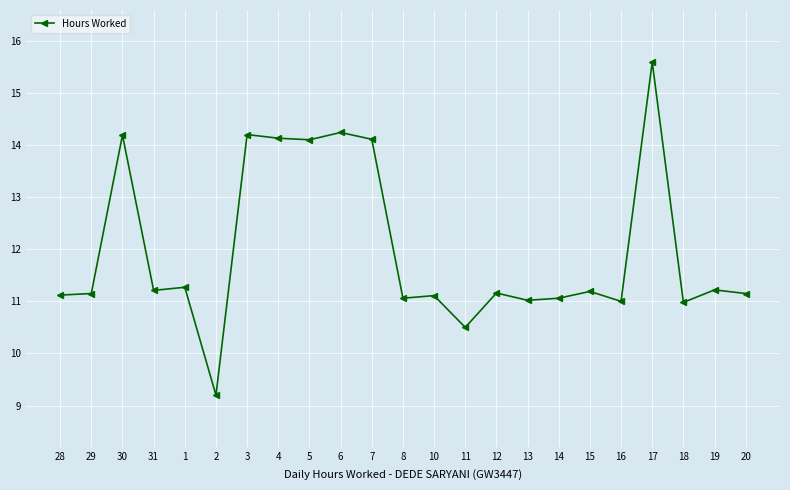

Which label corresponds to the largest value in the chart?

17